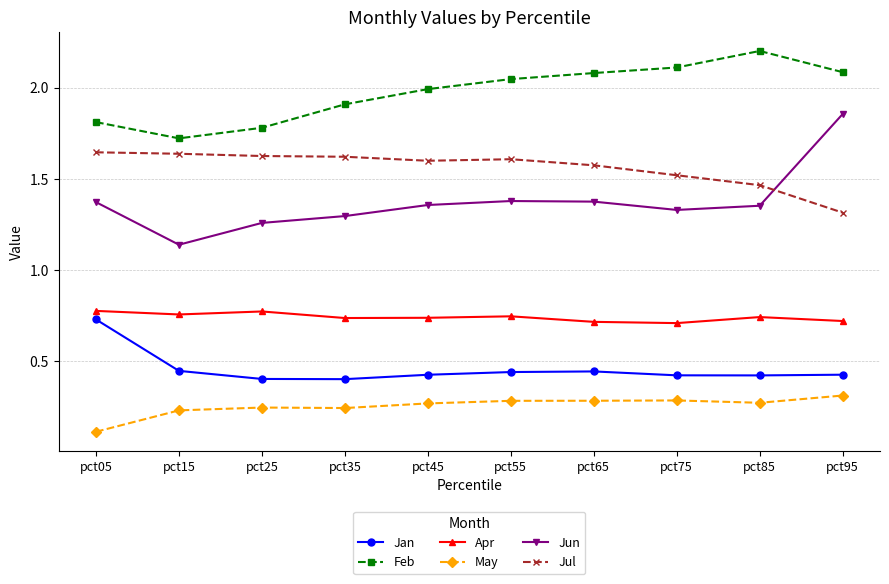

True or false: Jun and May cross at least once.

False